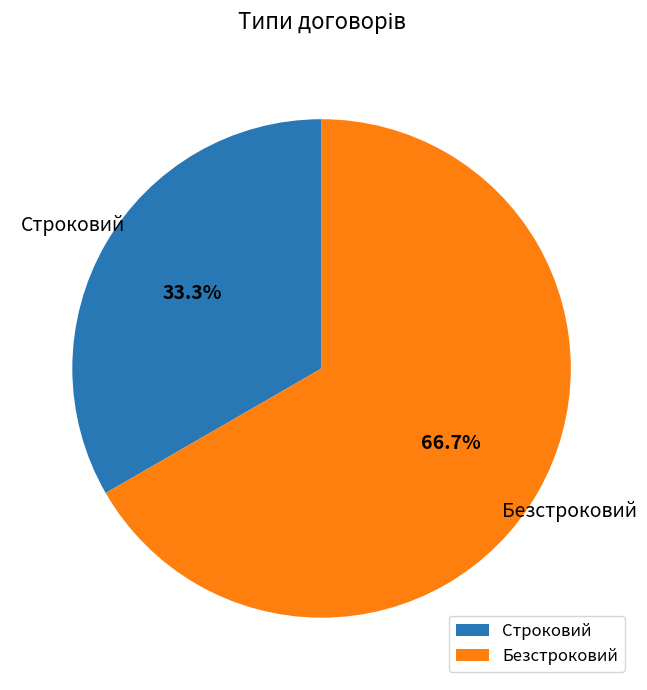

Rank the categories by value from highest to lowest.

Безстроковий, Строковий